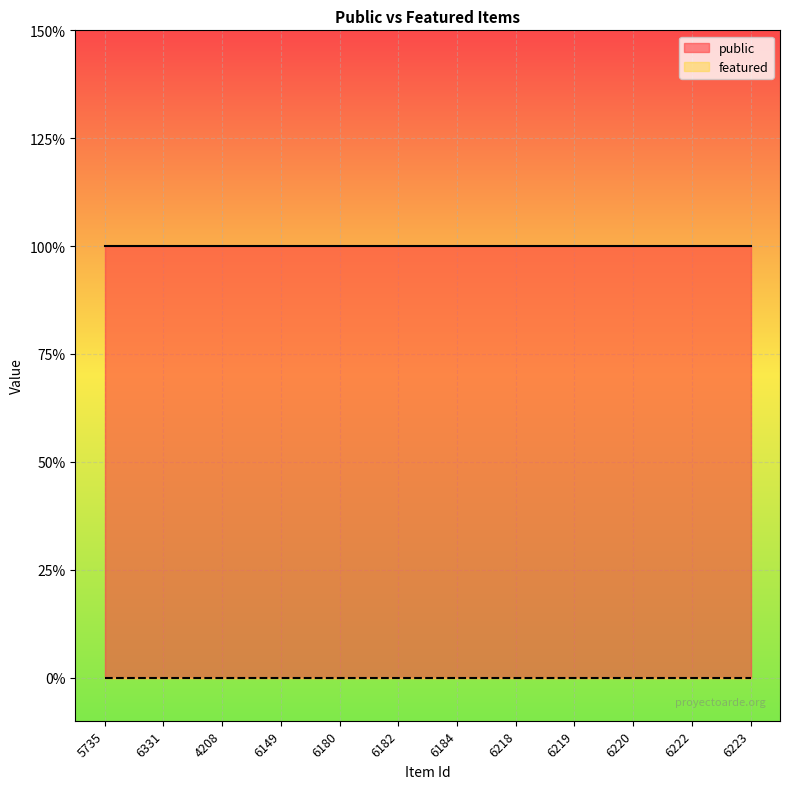

Does the chart display data point markers on the line(s)?

No